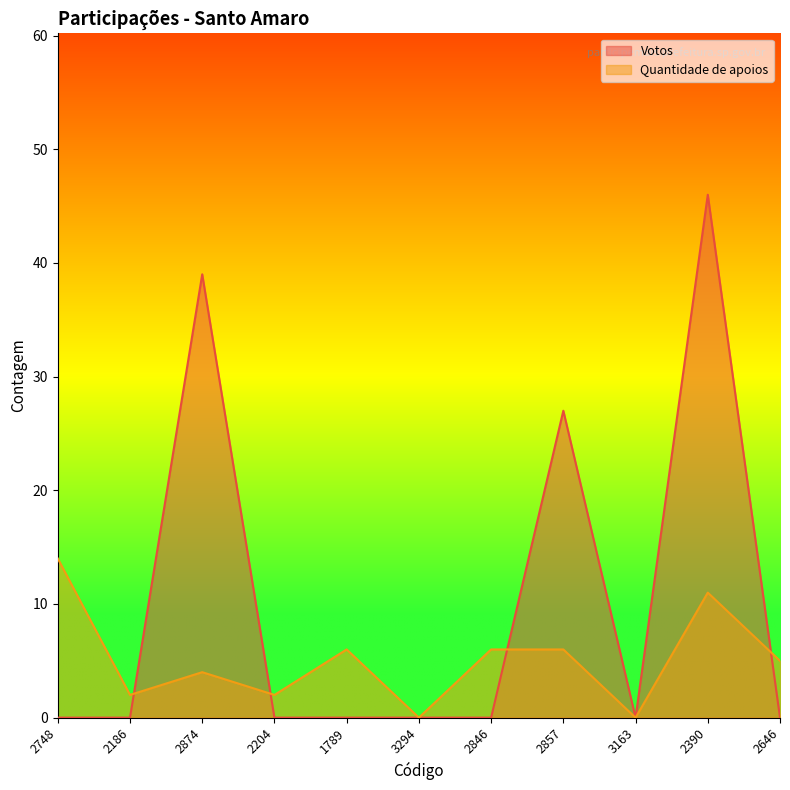

Where is Quantidade de apoios nearest to the value 7?

1789